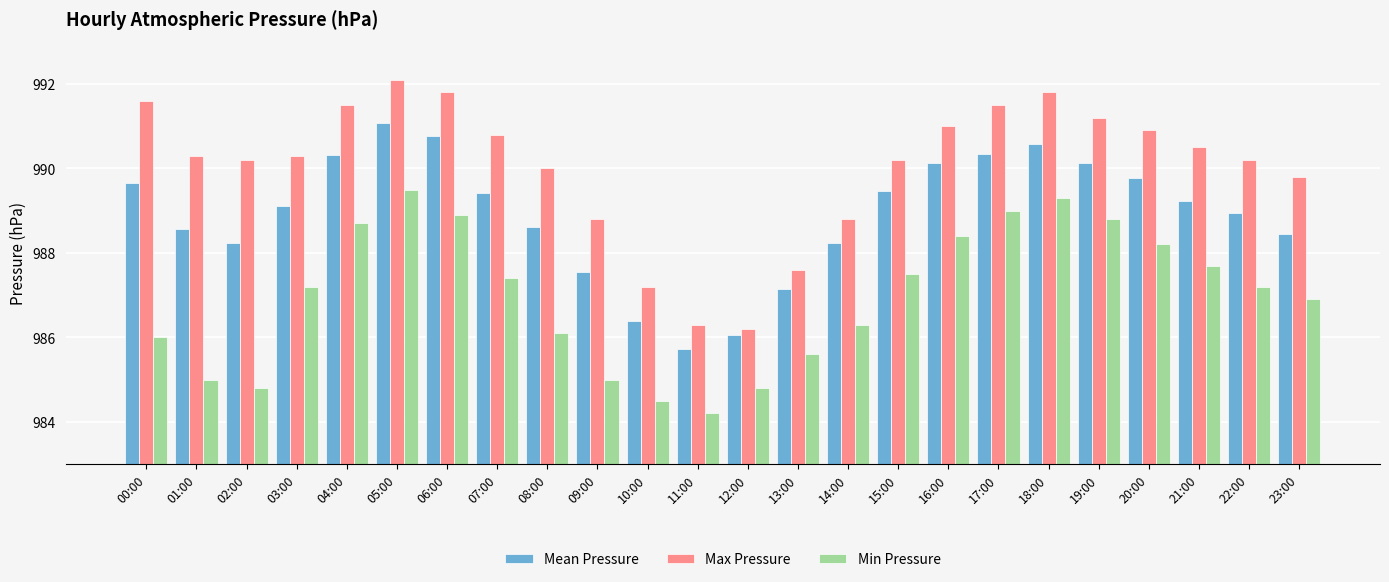

At which category is the sum across all series the highest?

05:00